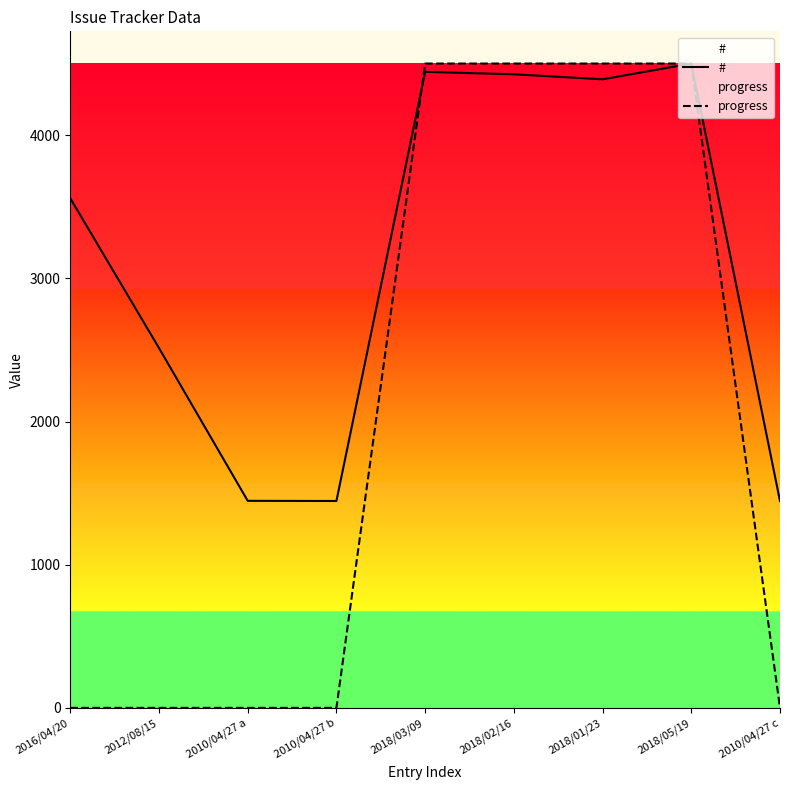

What is the difference between the # values at 2018/05/19 and 2010/04/27 c?

3056